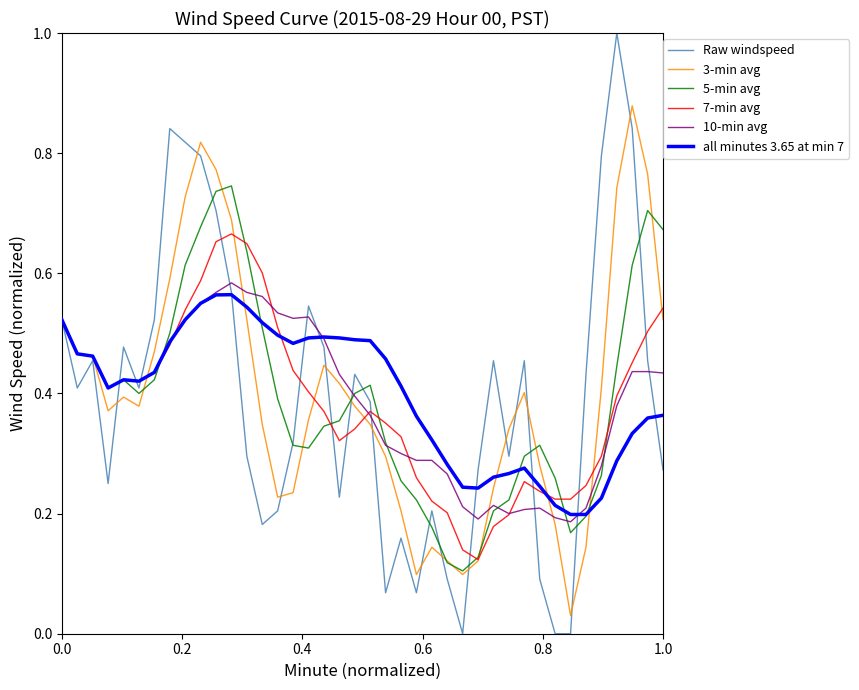

Which series has the widest spread of values?

Raw windspeed